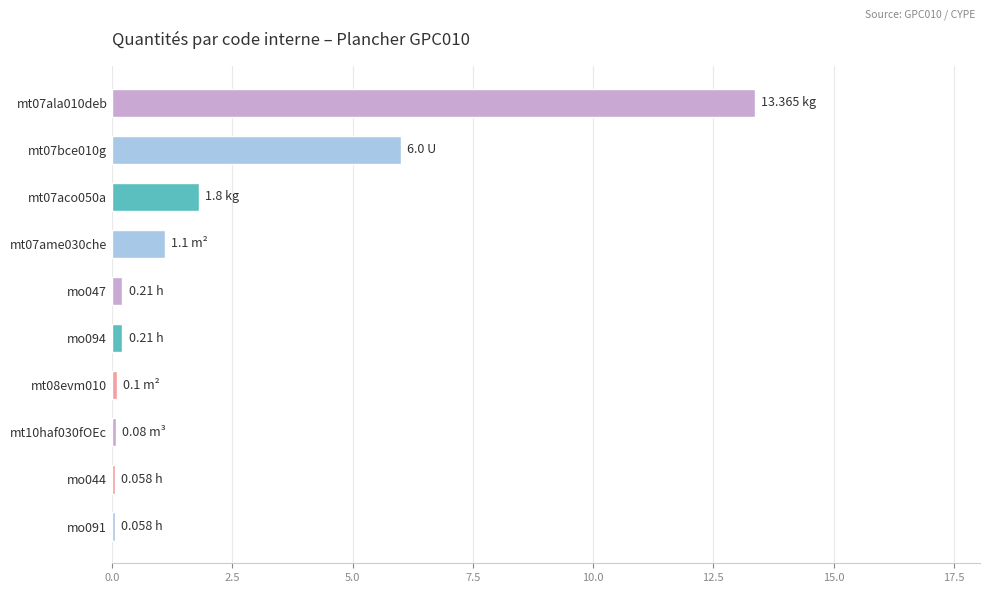

What is the change in value from mt07bce010g to mt07aco050a?

-4.2